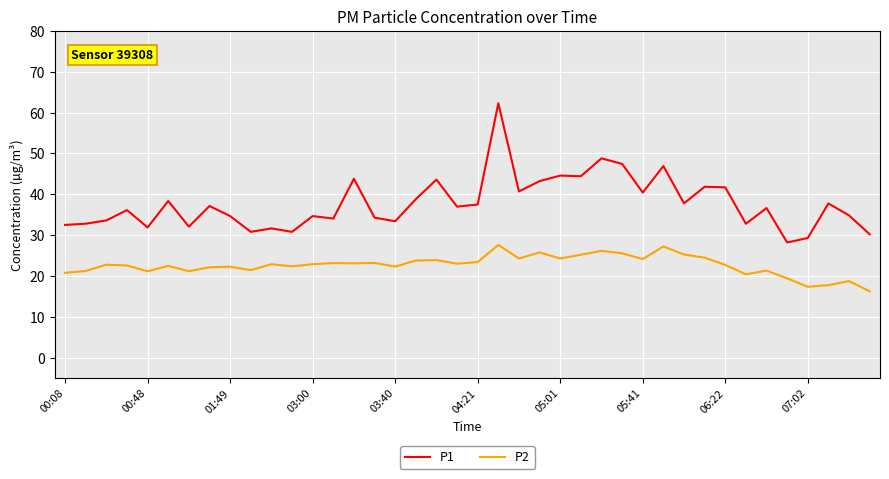

What is the minimum value shown in the chart?

16.2